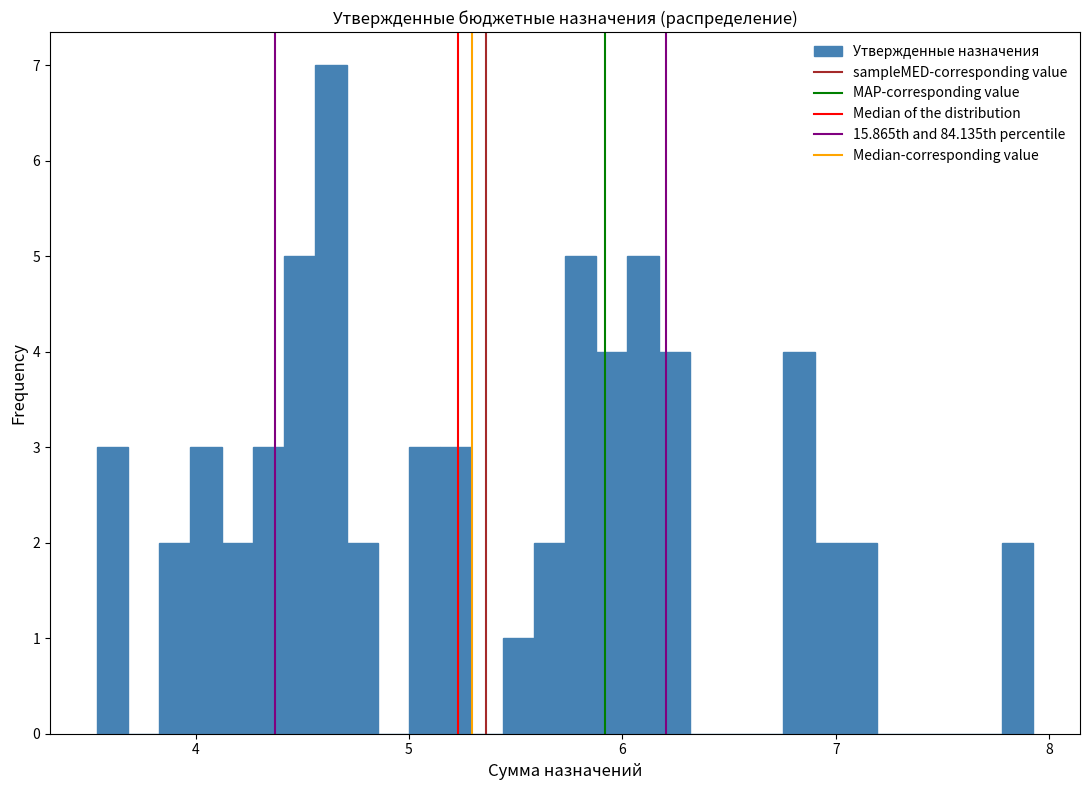

Around what value on the x-axis is the tallest bar? Give the approximate position of its centre, as read against the axis.

4.6